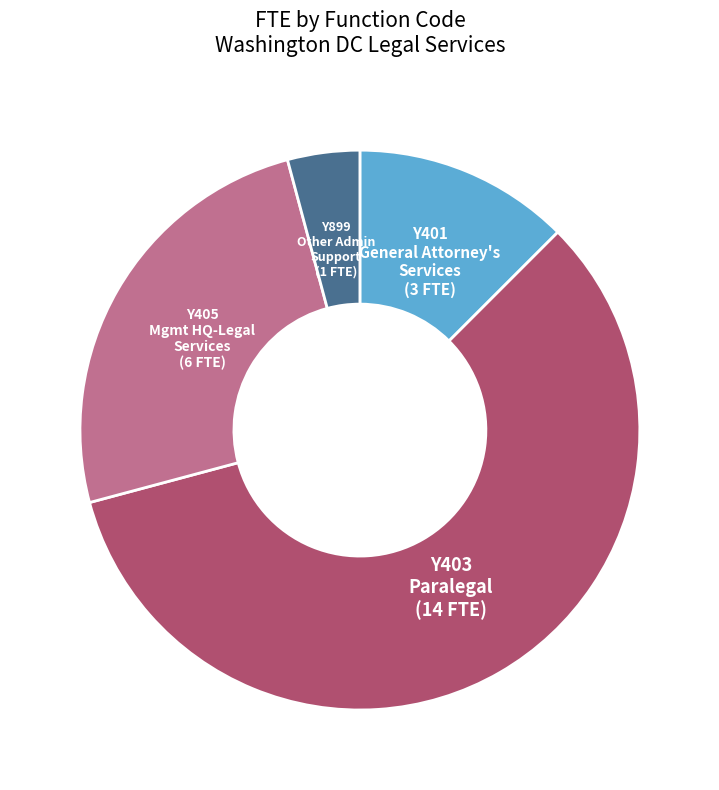

How many segments does this pie chart have?

4